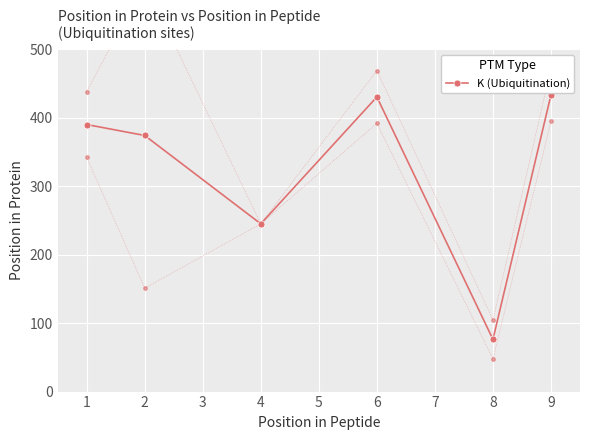

What is the highest value of the K (Ubiquitination) series?

433.3